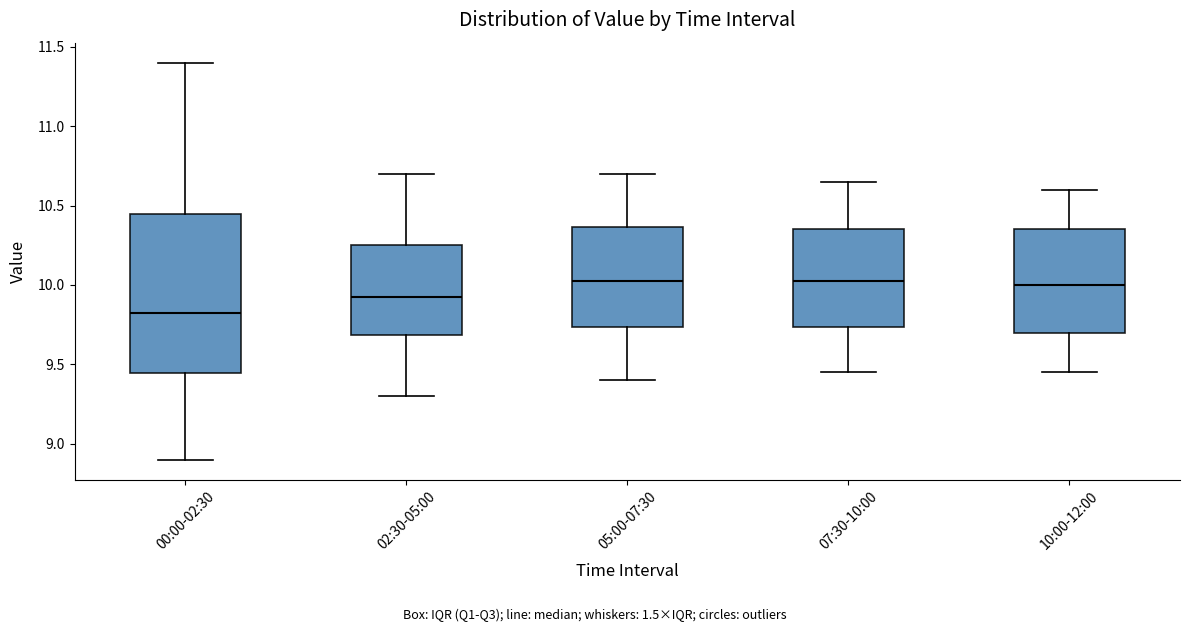

Reading left to right, transcribe this box plot: for each box, give where its median line is, the range the box spans, and where its two whiskers end, as read against the y-axis. The values are not printed on the chart, so give them approximately, as read against the axis.

00:00-02:30: median 9.85, box 9.45 to 10.45, whiskers 8.90 to 11.40
02:30-05:00: median 9.95, box 9.70 to 10.25, whiskers 9.30 to 10.70
05:00-07:30: median 10.05, box 9.75 to 10.35, whiskers 9.40 to 10.70
07:30-10:00: median 10.05, box 9.75 to 10.35, whiskers 9.45 to 10.65
10:00-12:00: median 10.00, box 9.70 to 10.35, whiskers 9.45 to 10.60